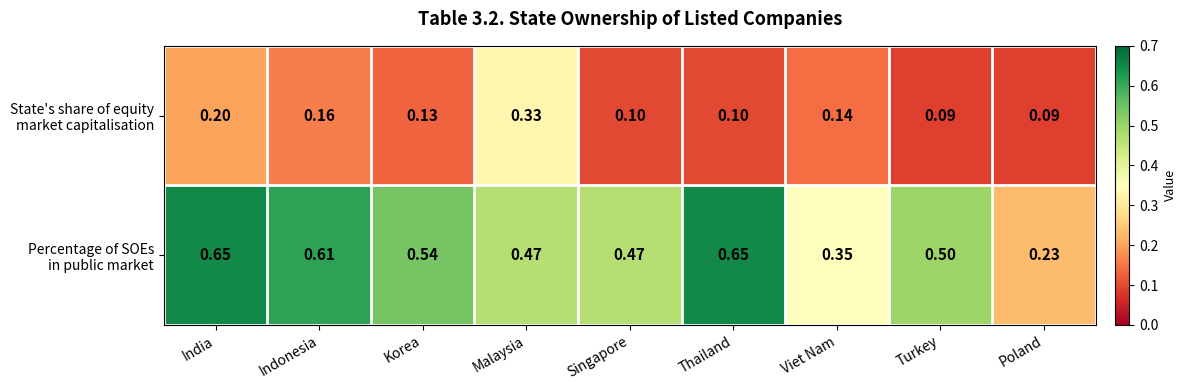

At which category is the sum across all series the highest?

India